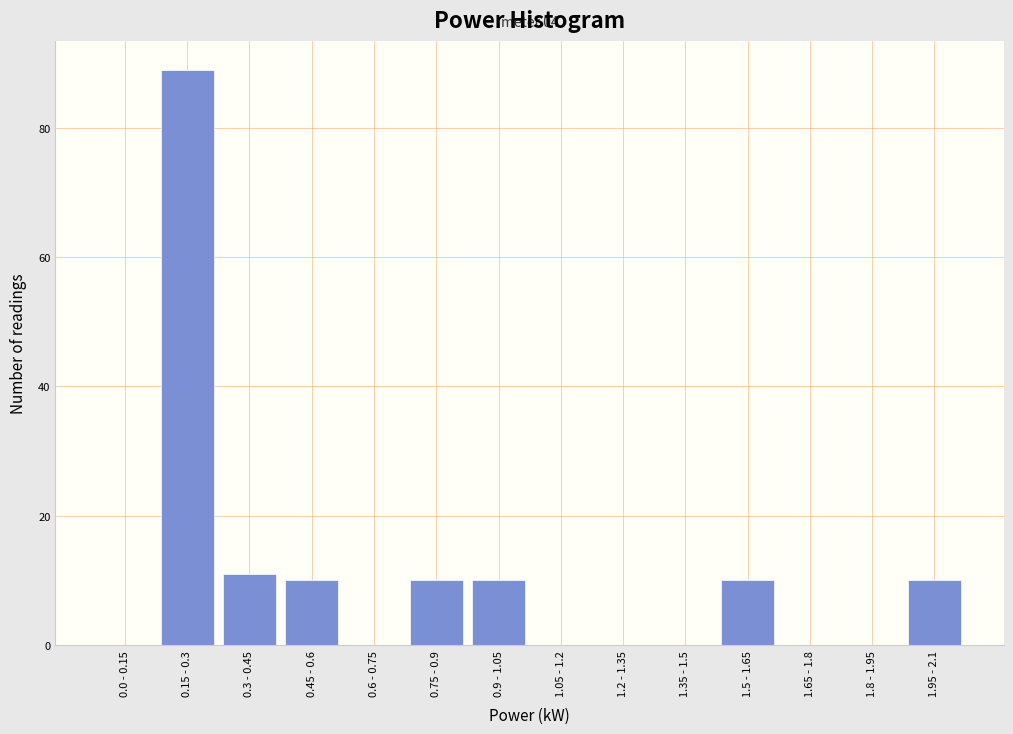

Reading right to left, what are all the values shown in this chart?

1.95 - 2.1=10	1.8 - 1.95=0	1.65 - 1.8=0	1.5 - 1.65=10	1.35 - 1.5=0	1.2 - 1.35=0	1.05 - 1.2=0	0.9 - 1.05=10	0.75 - 0.9=10	0.6 - 0.75=0	0.45 - 0.6=10	0.3 - 0.45=11	0.15 - 0.3=89	0.0 - 0.15=0